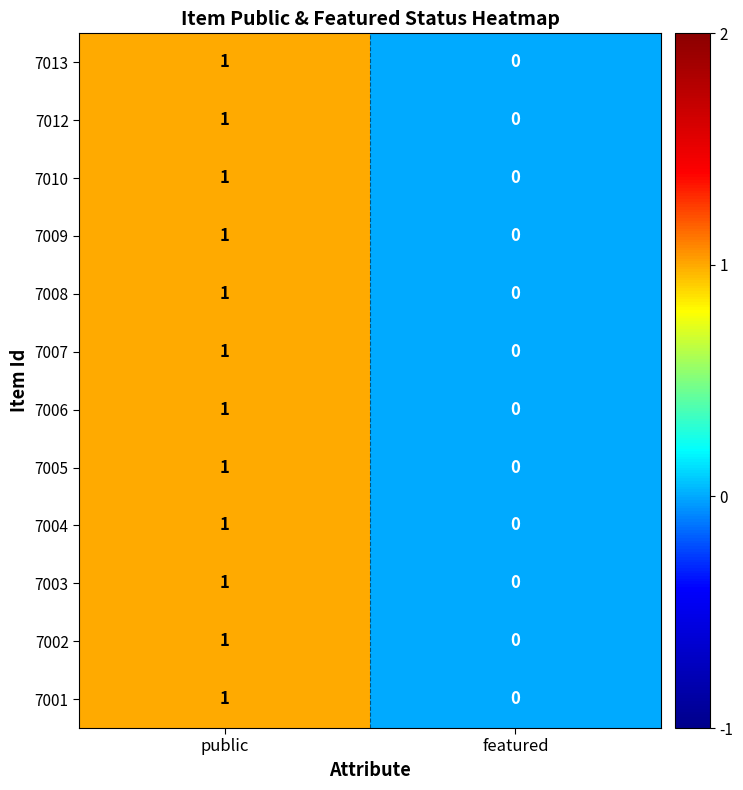

At which category is the sum across all series the highest?

public